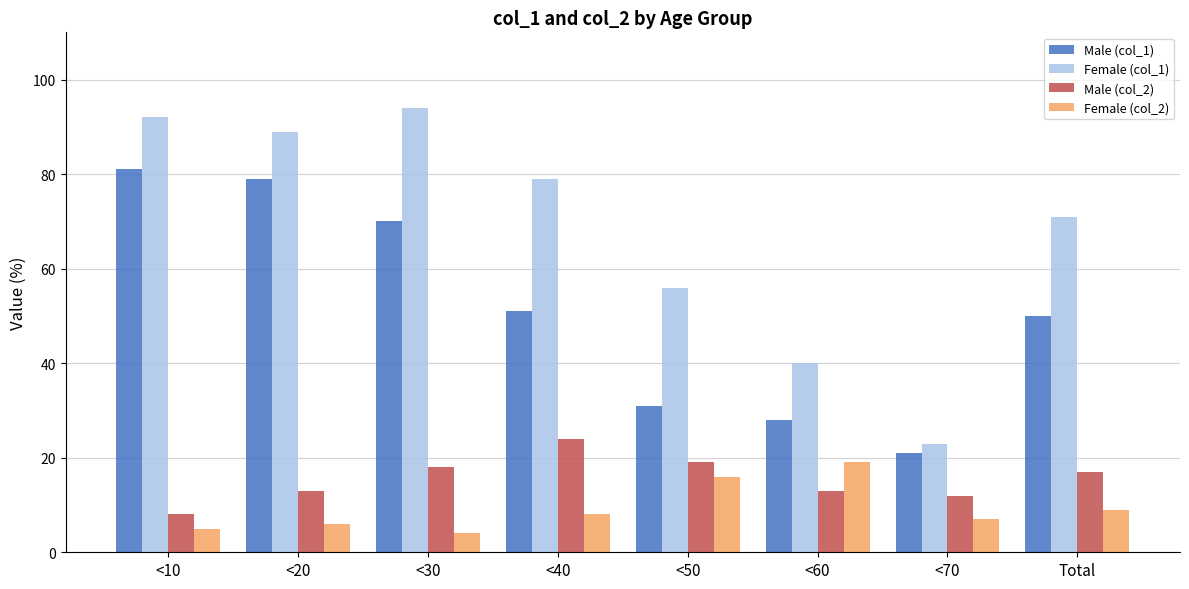

At which label does Male (col_2) first exceed 17?

<30